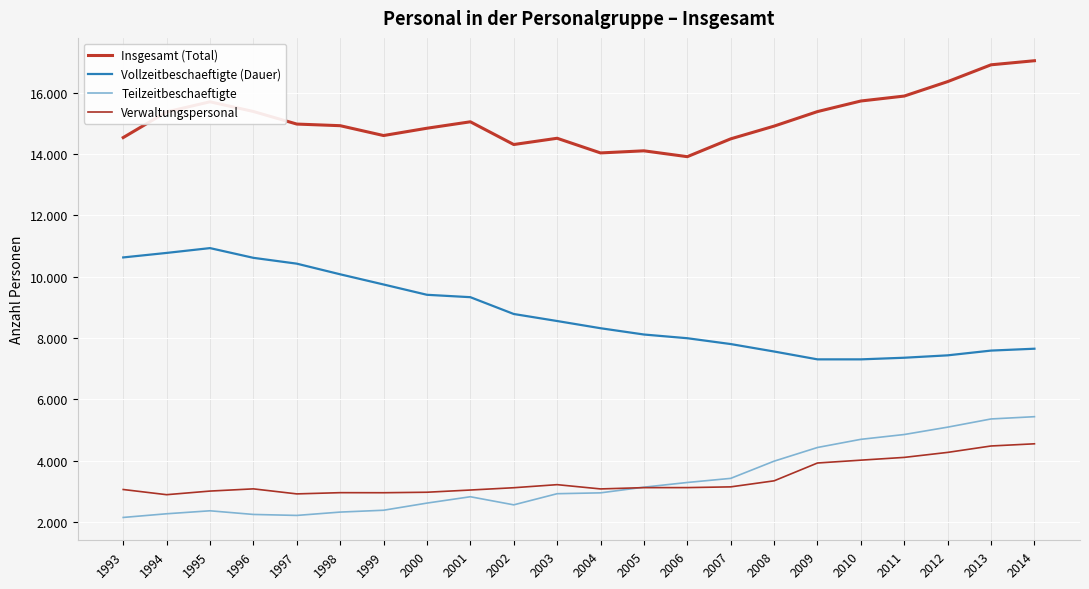

What is the value of the Verwaltungspersonal point at the 8th from the left?

2970